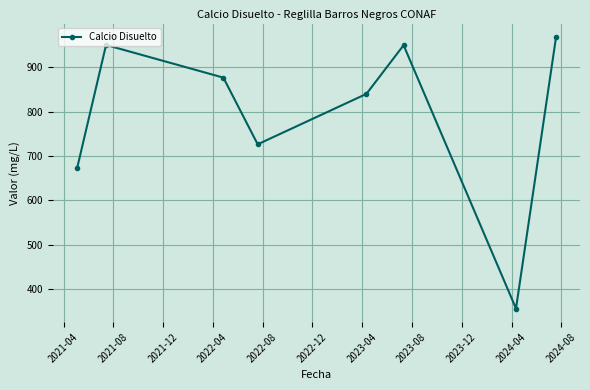

How many series are shown in this chart?

1